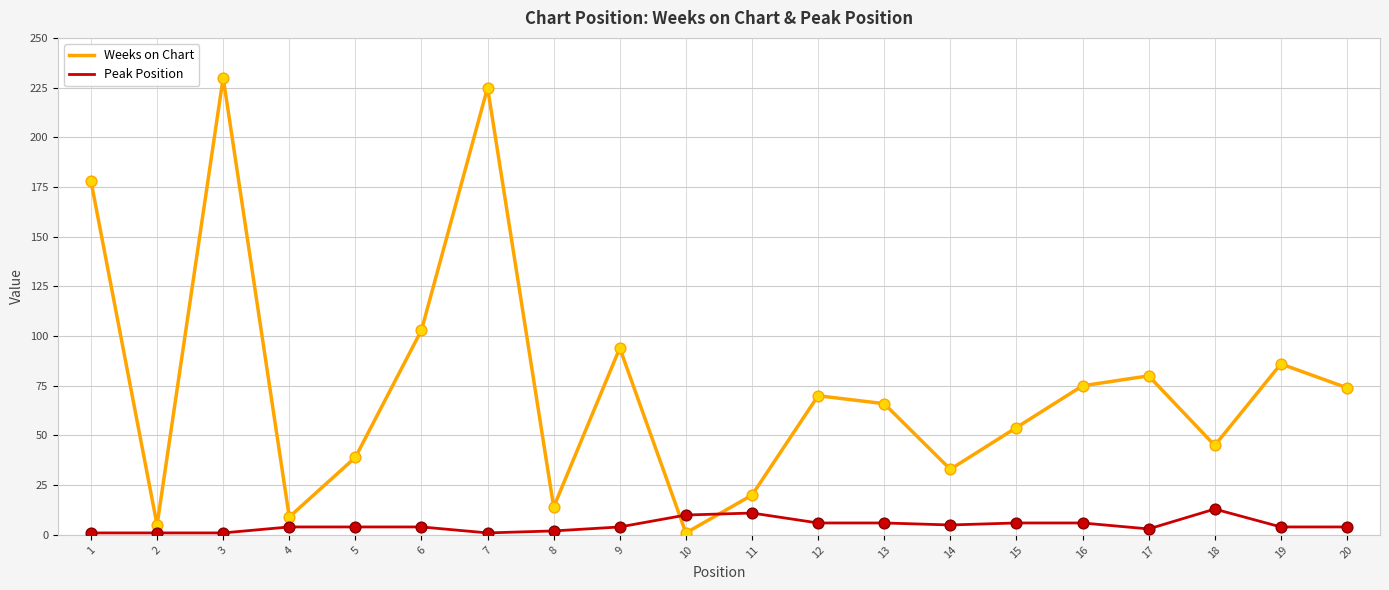

What is the total value across all series at 16?

81